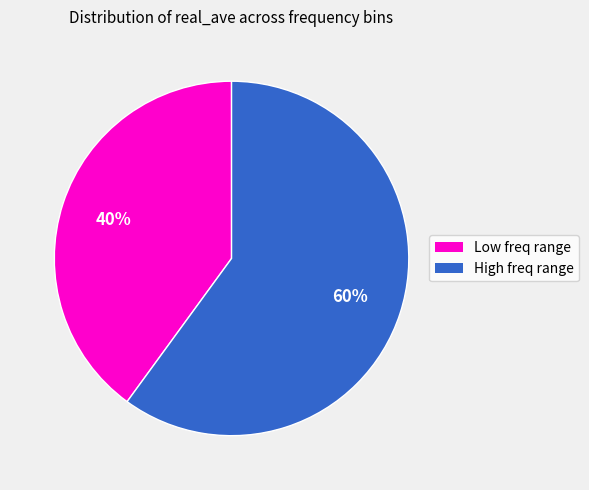

To the nearest percent, what is the average slice percentage?

50%